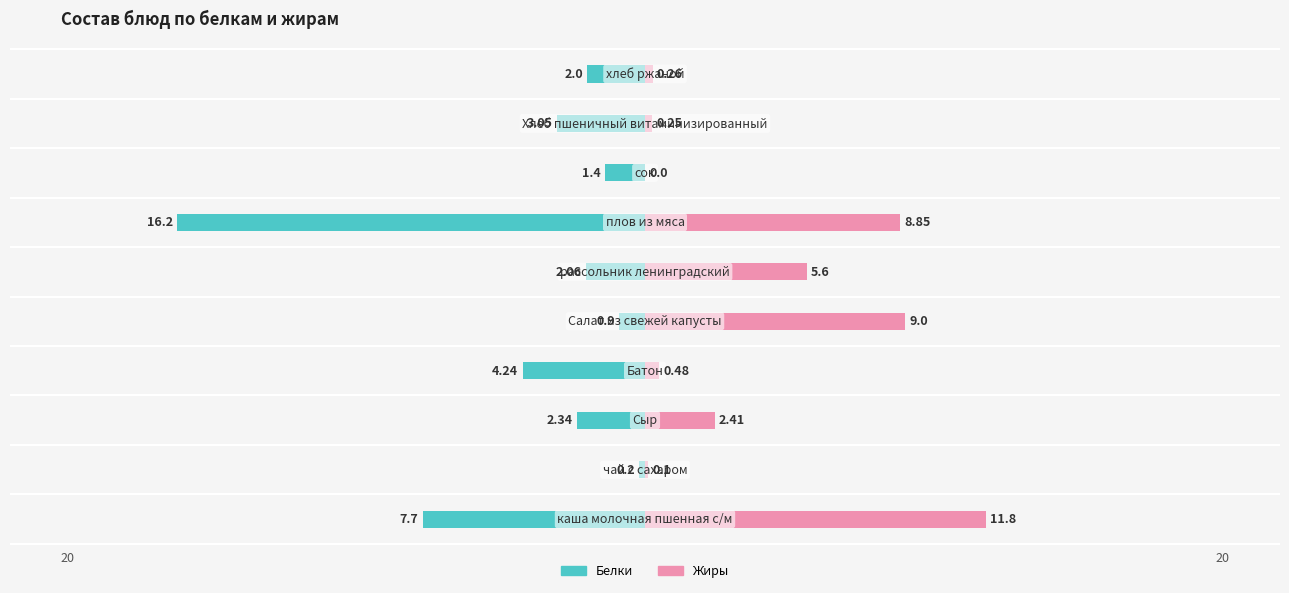

How many values in the Белки series are below -2?

6